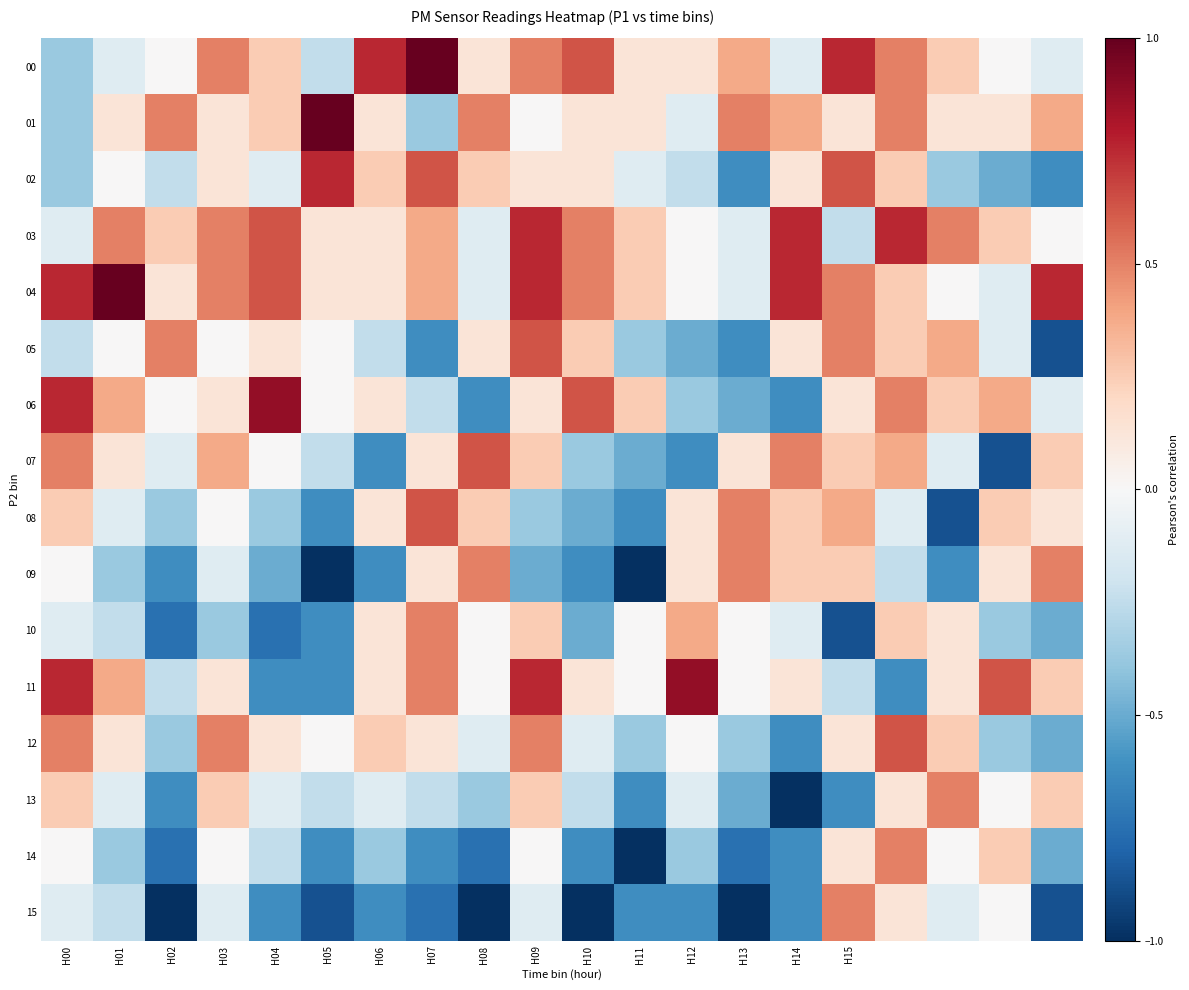

How many distinct data groups are displayed?

16